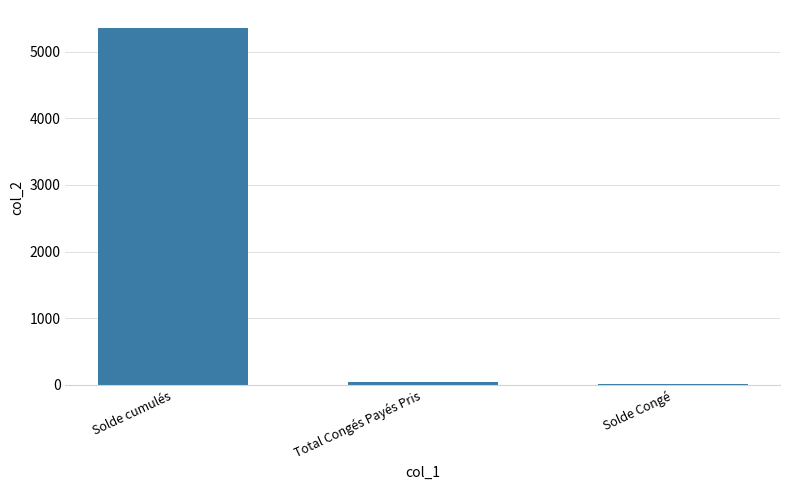

At which category does the chart reach its peak across all series?

Solde cumulés